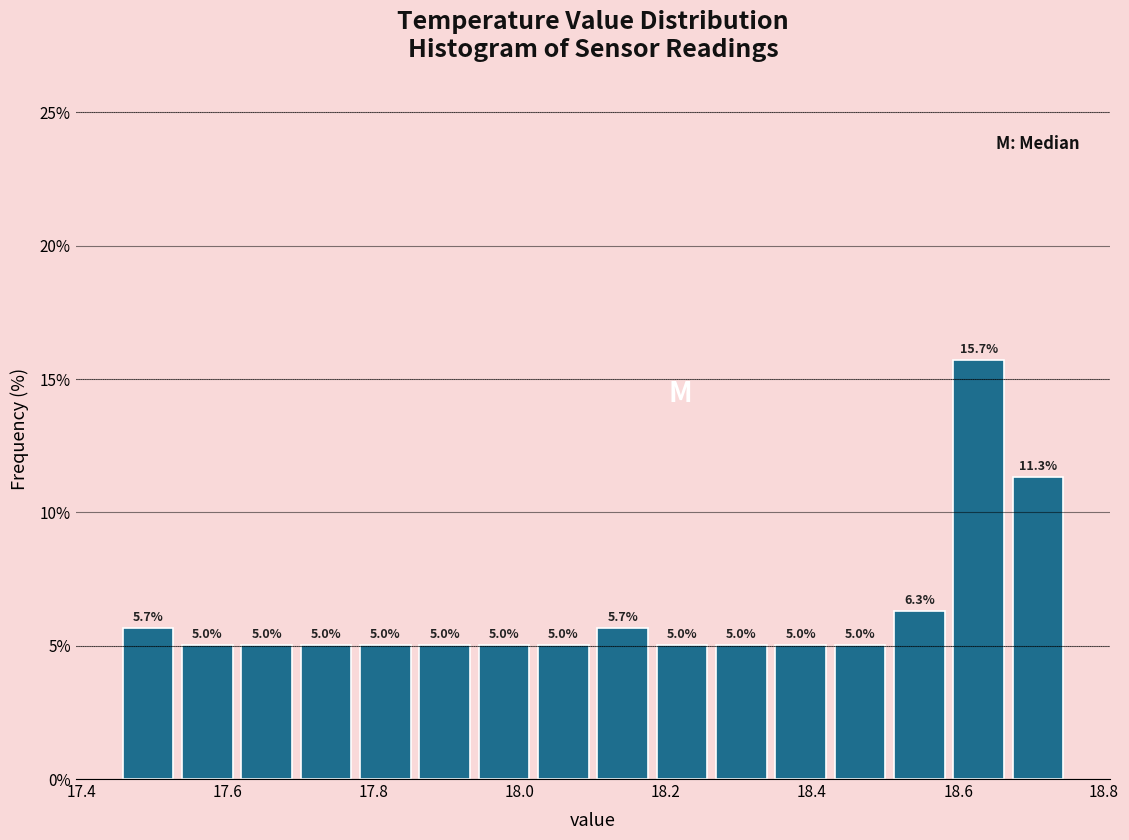

Over which range of the x-axis is the bar tallest?

18.58 to 18.66